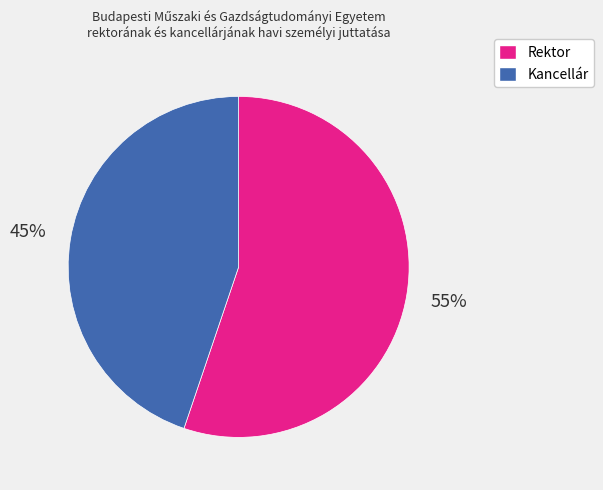

Rank the categories by value from lowest to highest.

Kancellár, Rektor